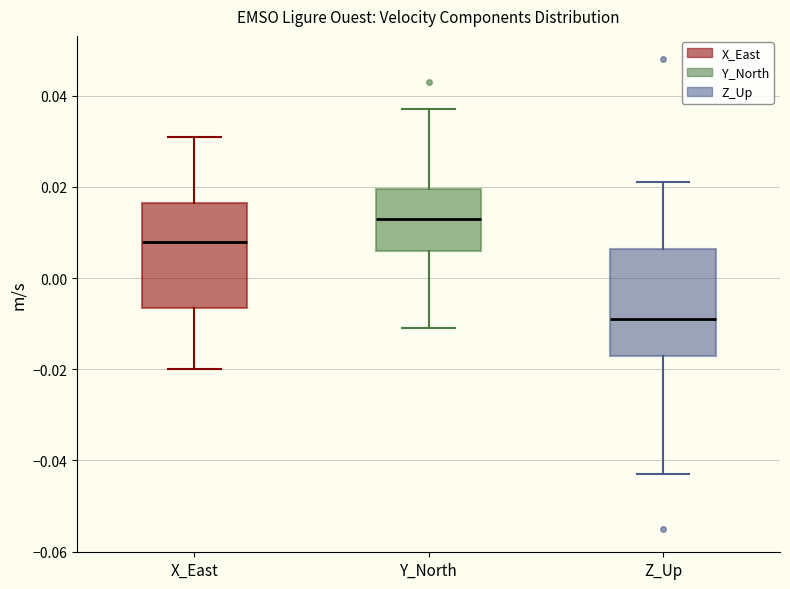

Reading left to right, read every box against the y-axis: the position of its median line, the range the box covers, and the ends of its whiskers. The values are not printed on the chart, so give them approximately, as read against the axis.

X_East: median 0.008, box -0.006 to 0.016, whiskers -0.020 to 0.032
Y_North: median 0.014, box 0.006 to 0.020, whiskers -0.010 to 0.038
Z_Up: median -0.008, box -0.016 to 0.006, whiskers -0.042 to 0.022